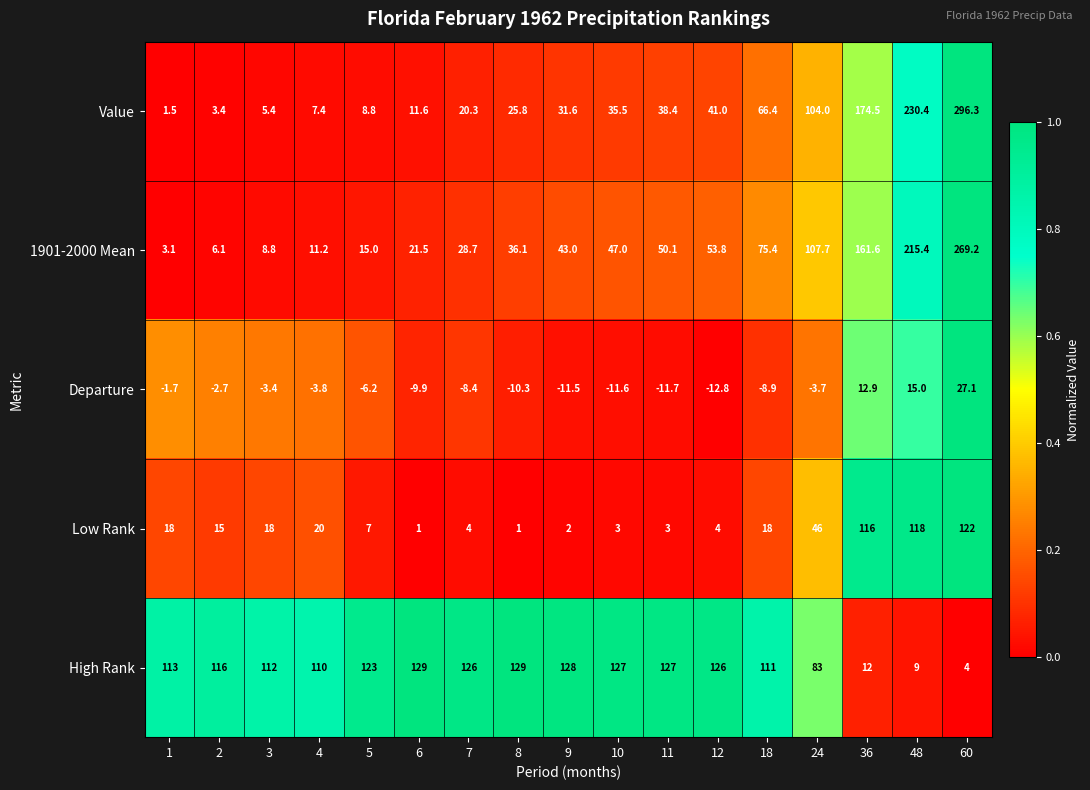

Which series has the largest total across all categories?

High Rank